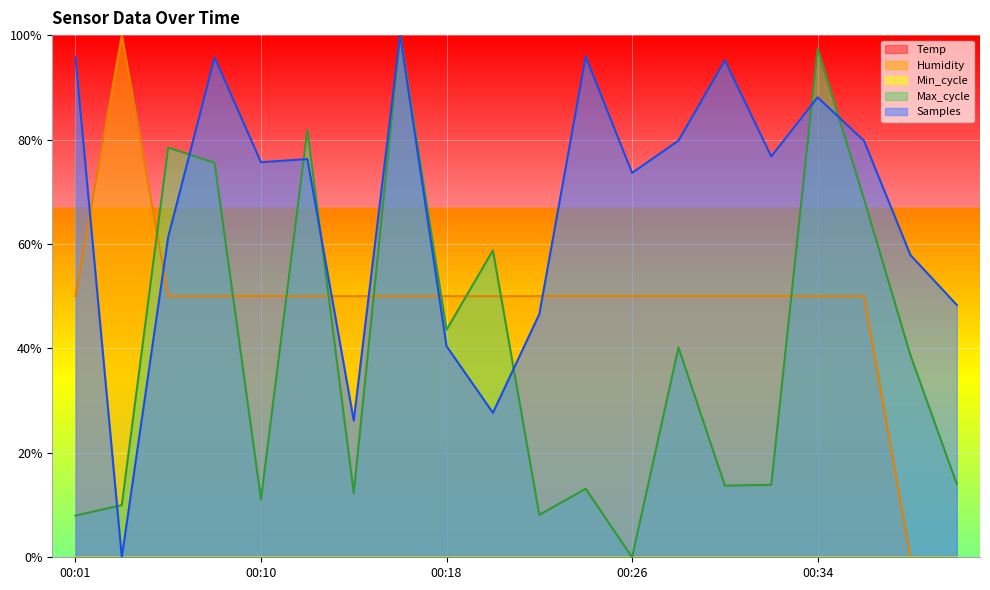

Does the chart display data point markers on the line(s)?

No